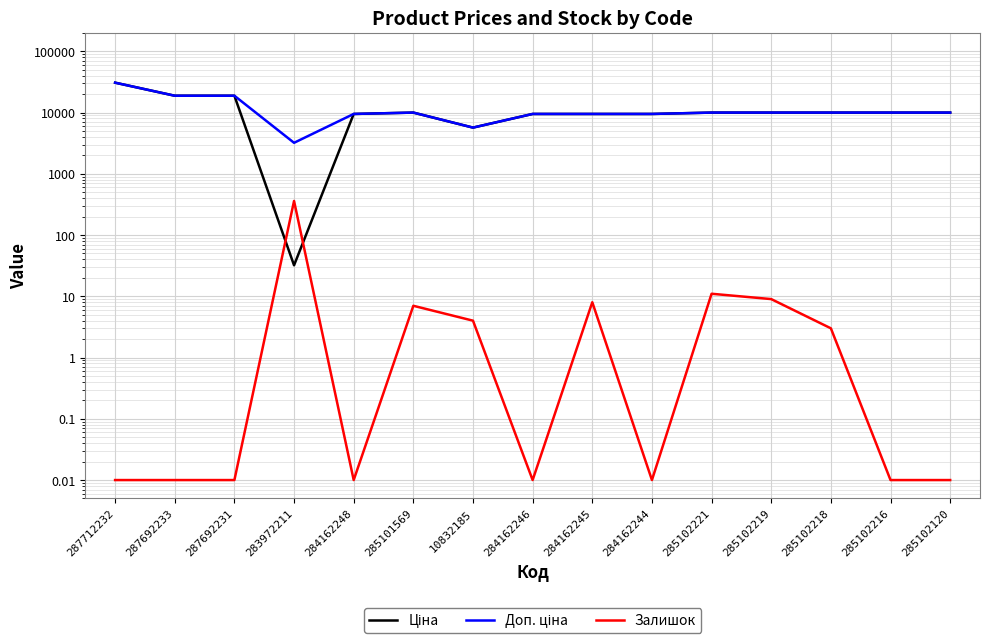

What is the difference between the Доп. ціна values at 10832185 and 285102218?

4301.2